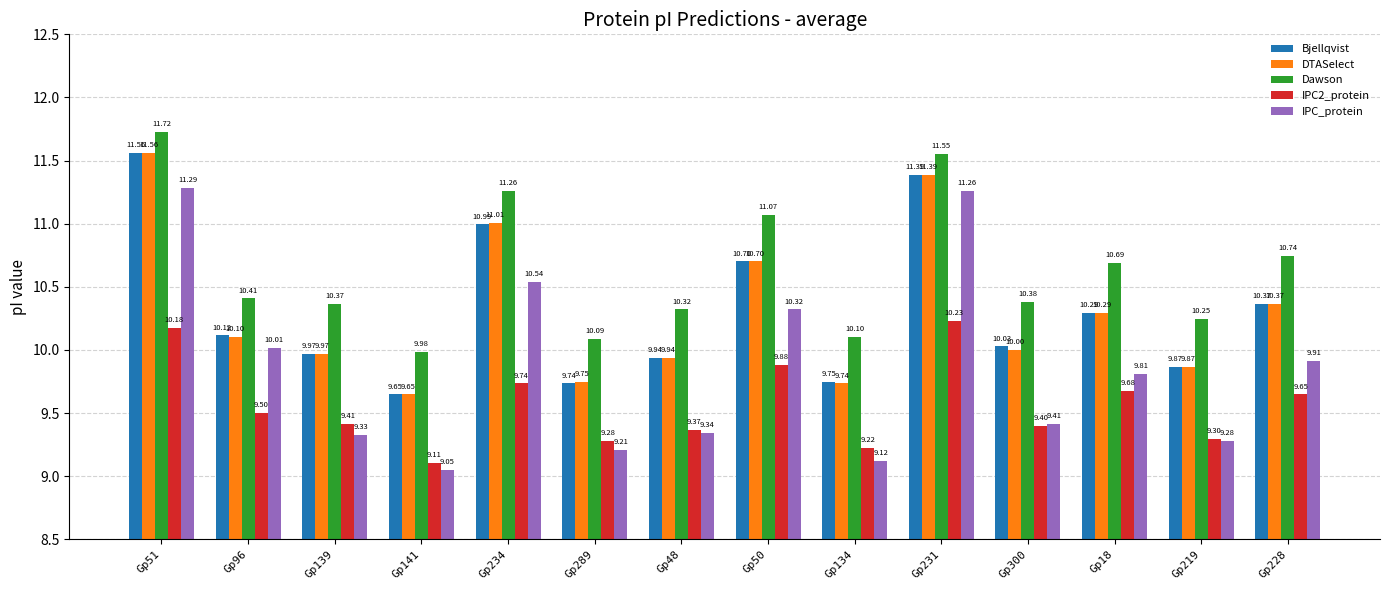

What is the difference between the IPC_protein values at Gp141 and Gp219?

0.2